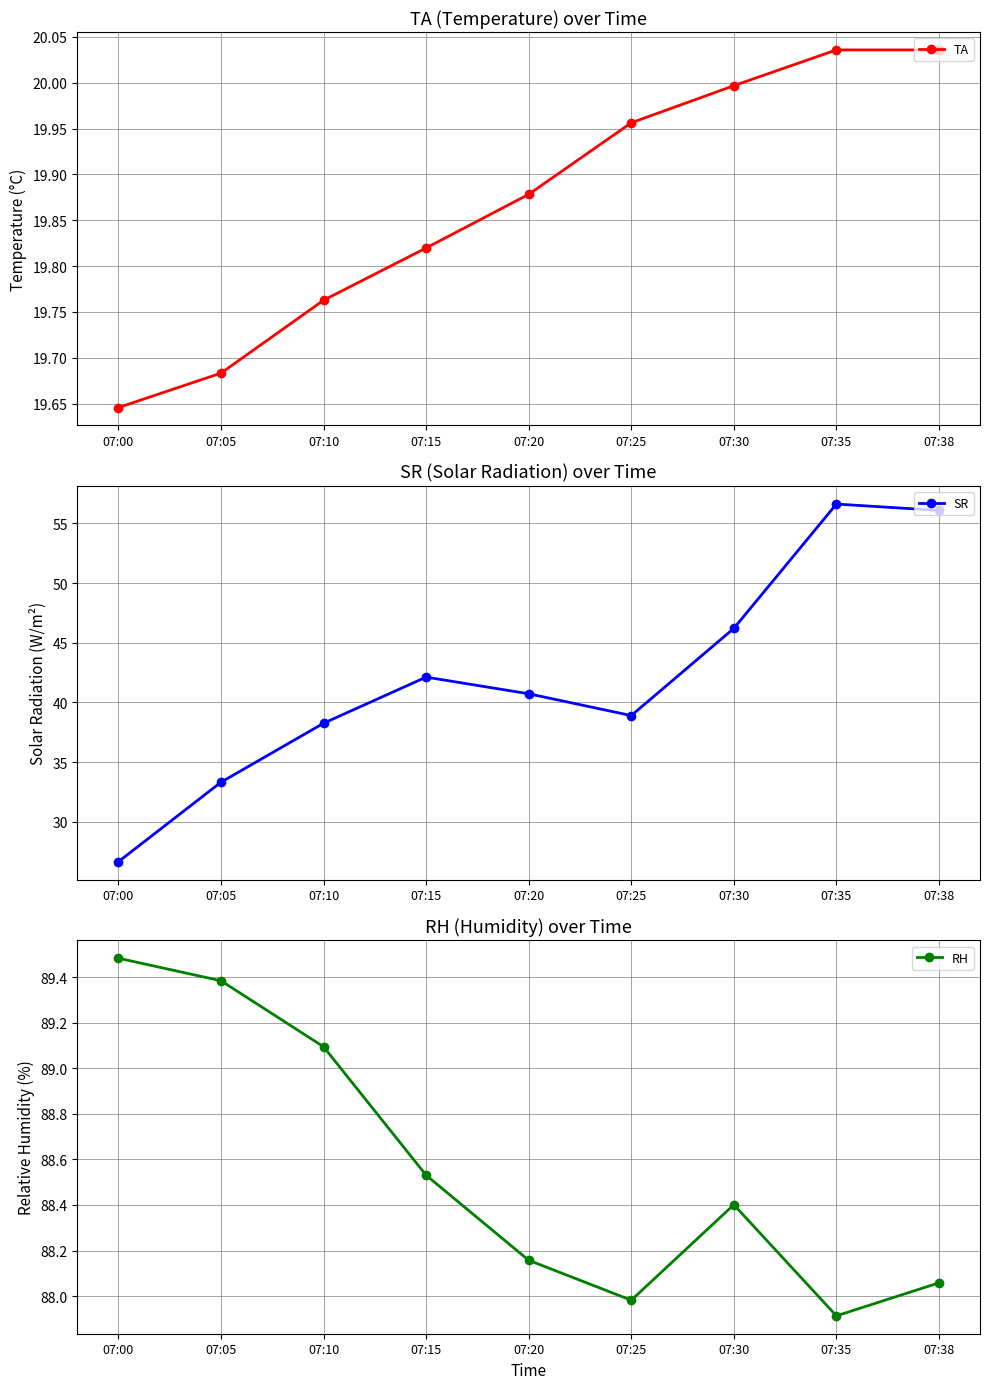

Where is SR nearest to the value 41?

07:20